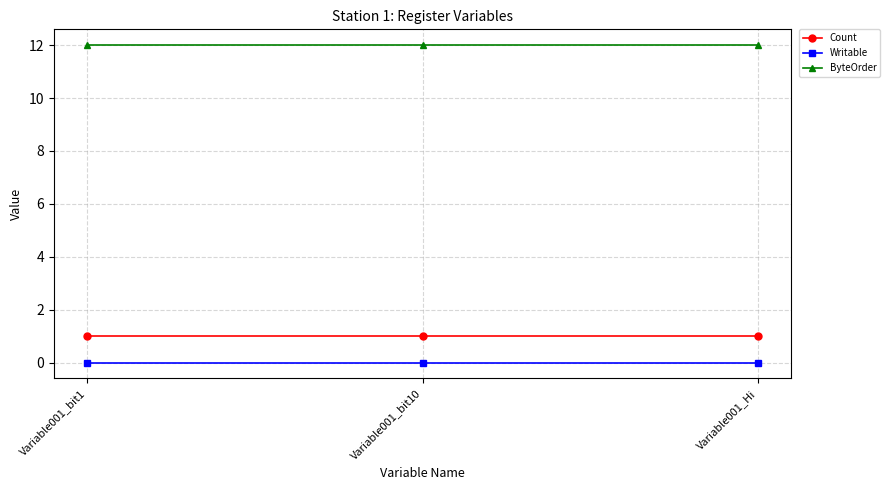

Is it true that ByteOrder equals 12 at Variable001_bit1?

True